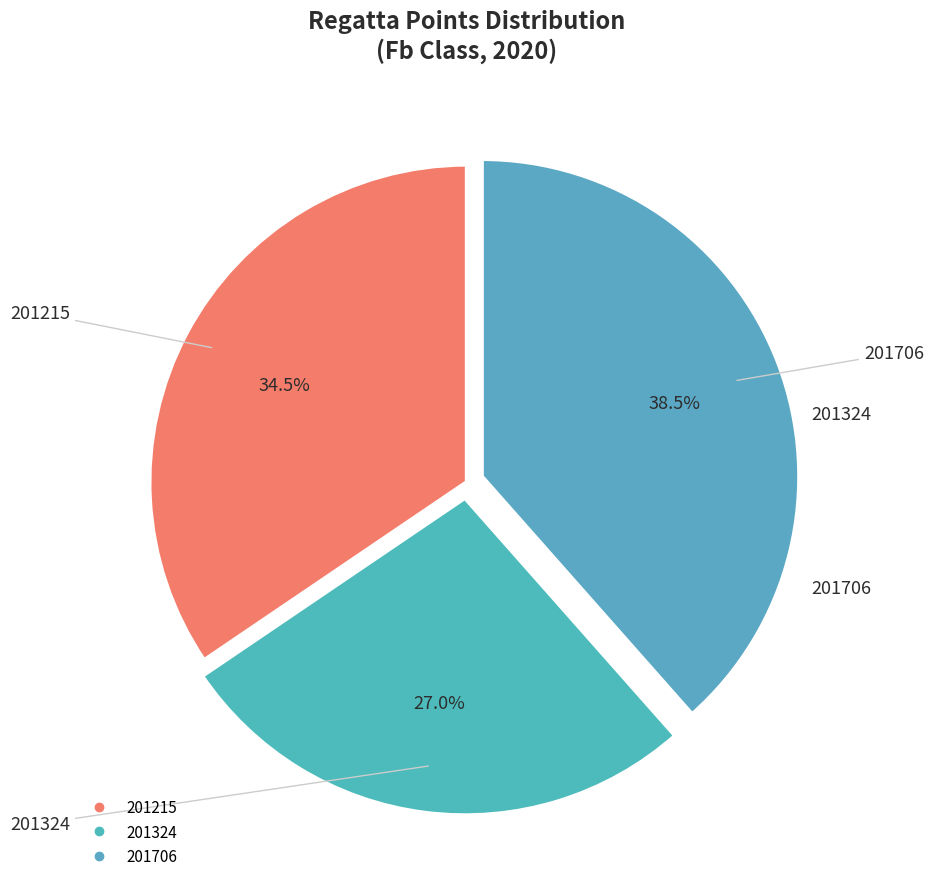

To the nearest percent, what is the combined percentage of 201324 and 201215?

62%